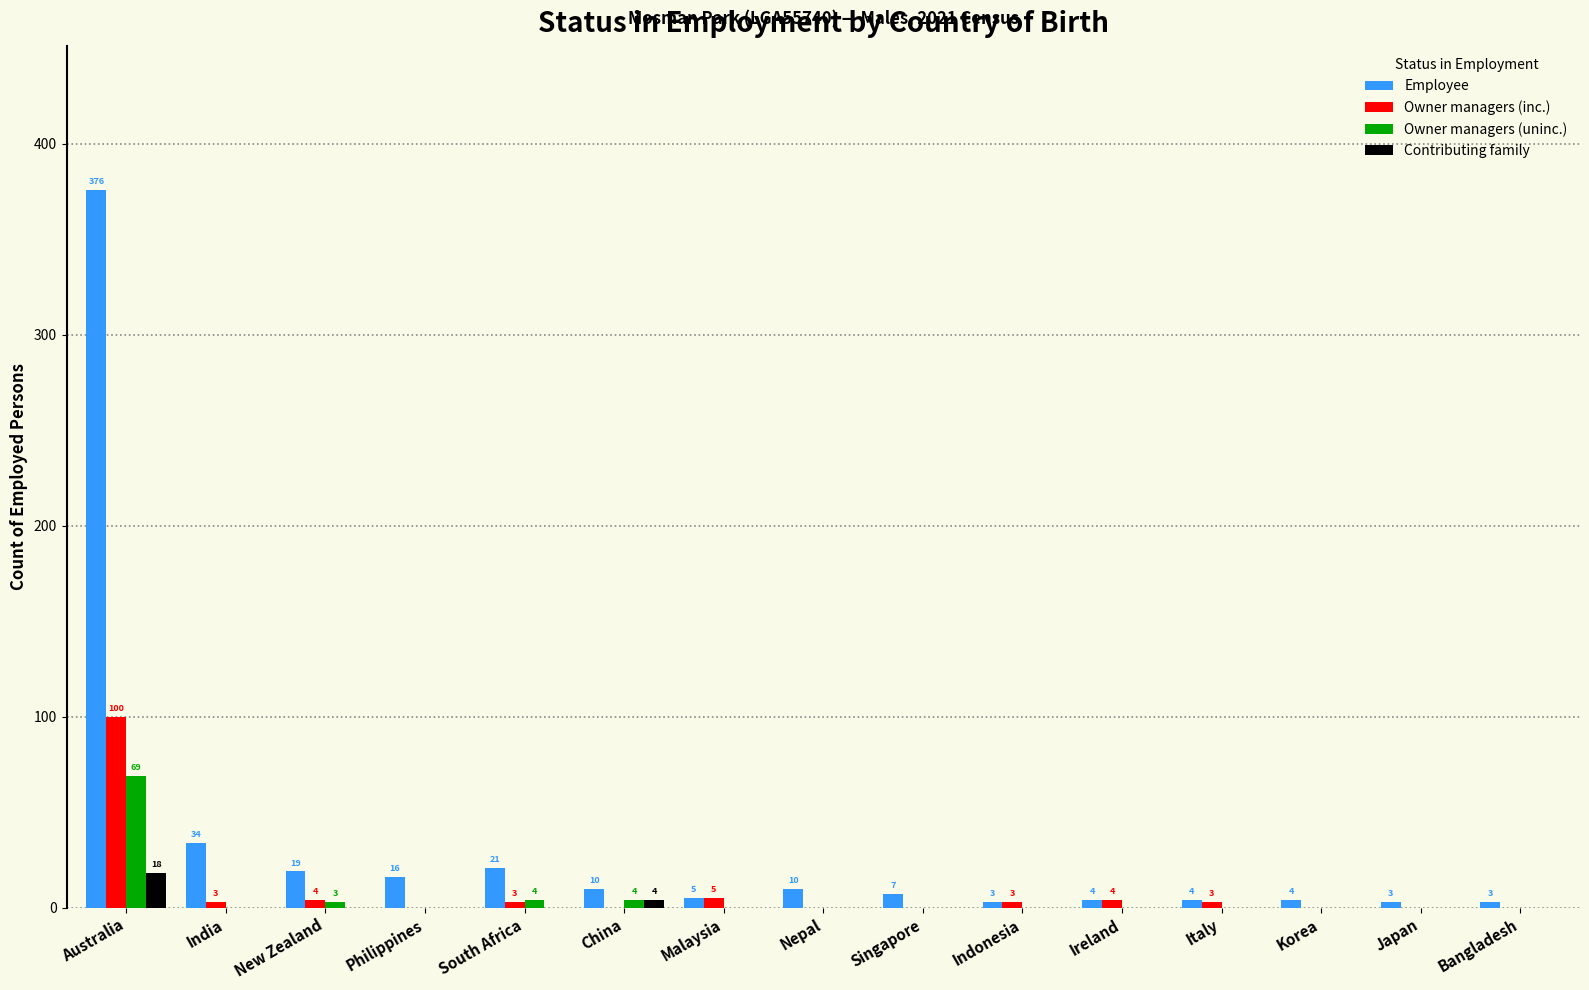

What is the sum of all Contributing family values?

22